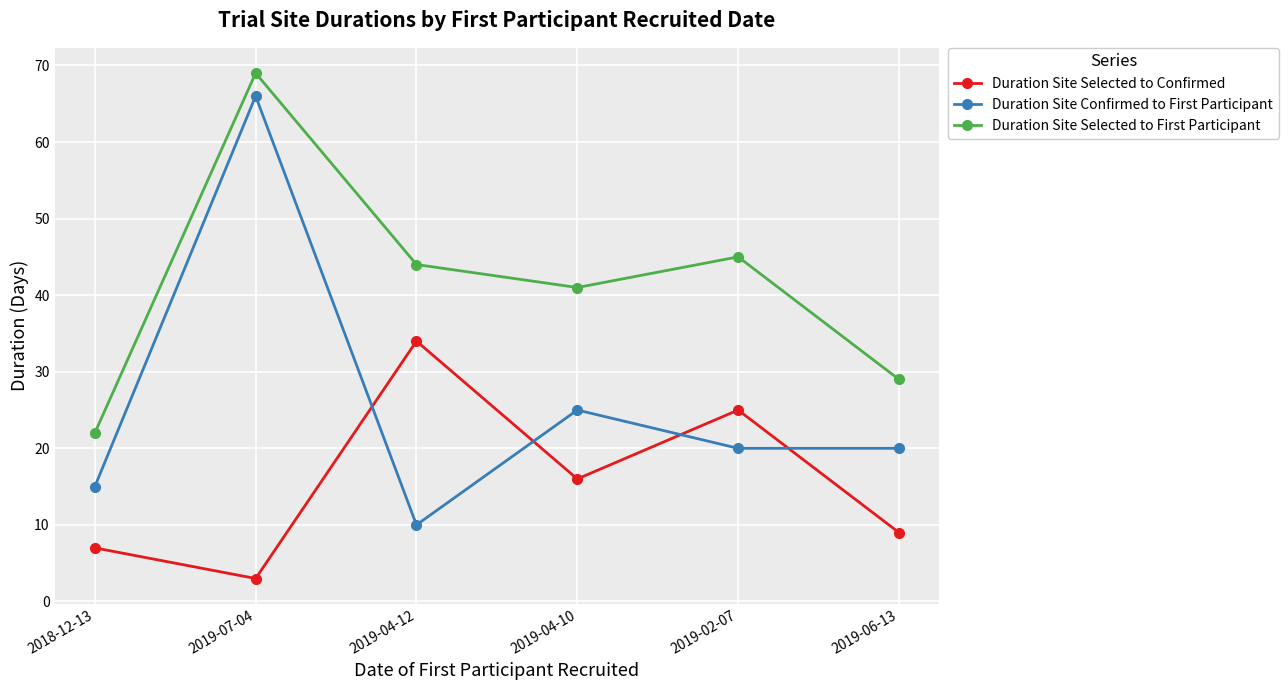

Which series changed the most between 2019-07-04 and 2019-06-13?

Duration Site Confirmed to First Participant